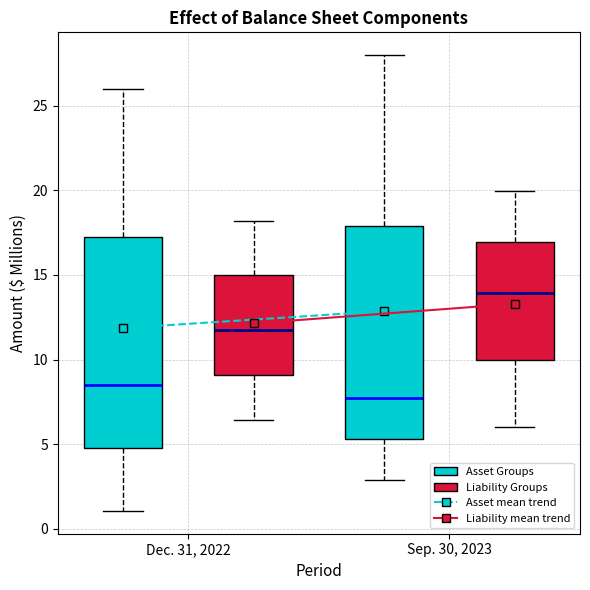

Reading left to right, transcribe this box plot: for each box, give where its median line is, the range the box spans, and where its two whiskers end, as read against the y-axis. The values are not printed on the chart, so give them approximately, as read against the axis.

Dec. 31, 2022 (Asset Groups): median 8.5, box 5.0 to 17.5, whiskers 1.0 to 26.0
Dec. 31, 2022 (Liability Groups): median 12.0, box 9.0 to 15.0, whiskers 6.5 to 18.0
Sep. 30, 2023 (Asset Groups): median 7.5, box 5.5 to 18.0, whiskers 3.0 to 28.0
Sep. 30, 2023 (Liability Groups): median 14.0, box 10.0 to 17.0, whiskers 6.0 to 20.0